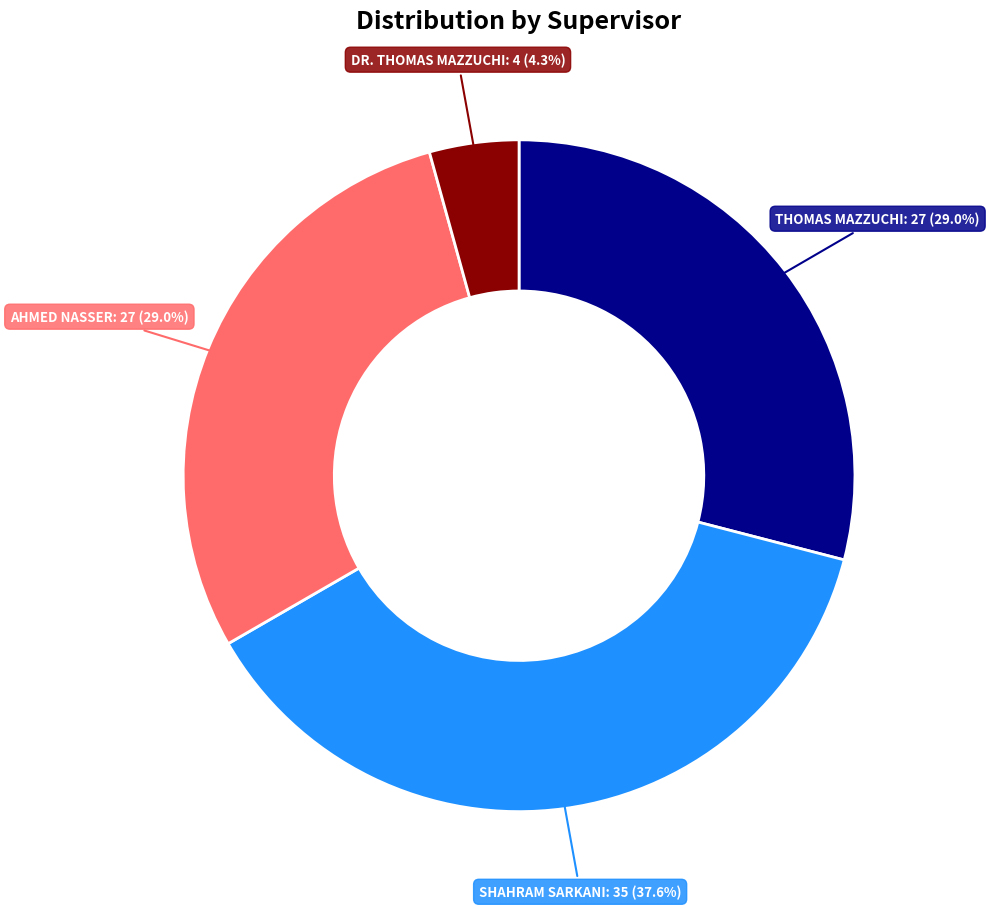

How much of the chart is everything except AHMED NASSER?

71.0%